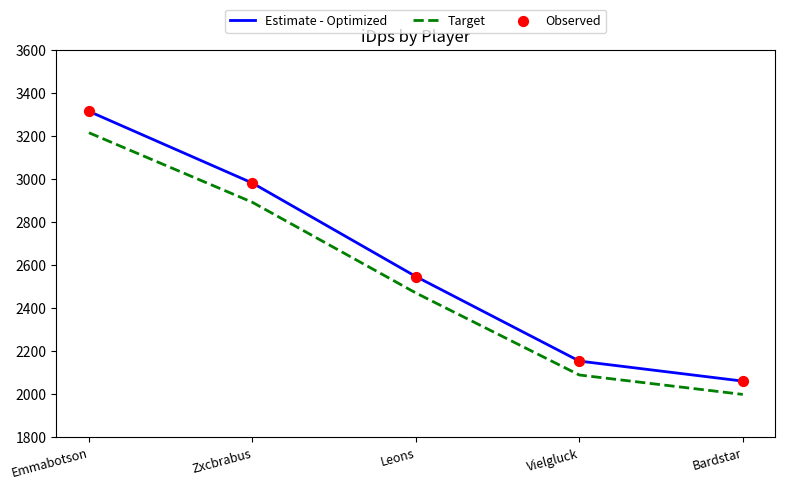

Between Emmabotson and Zxcbrabus, which series saw the biggest shift?

Estimate - Optimized